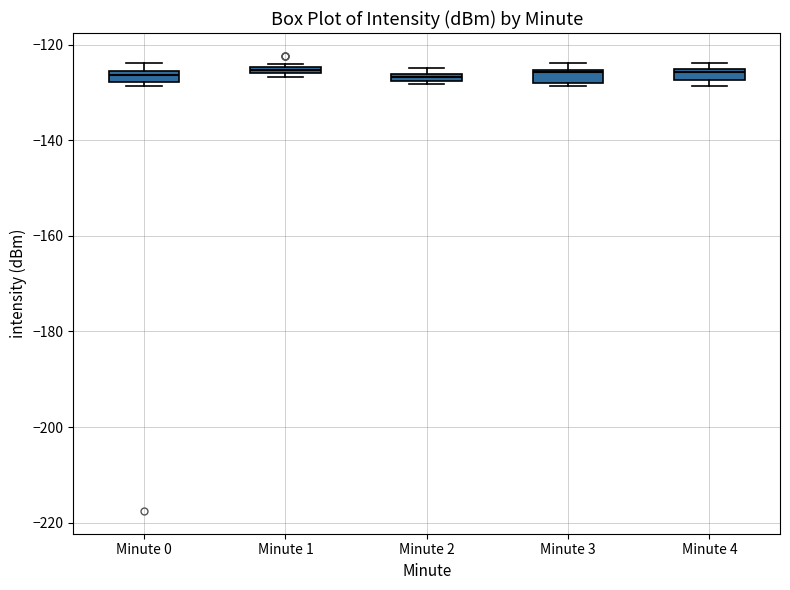

Where is the lower edge of the box for Minute 0 on the y-axis? The values are not printed on the chart, so give them approximately, as read against the axis.

-128